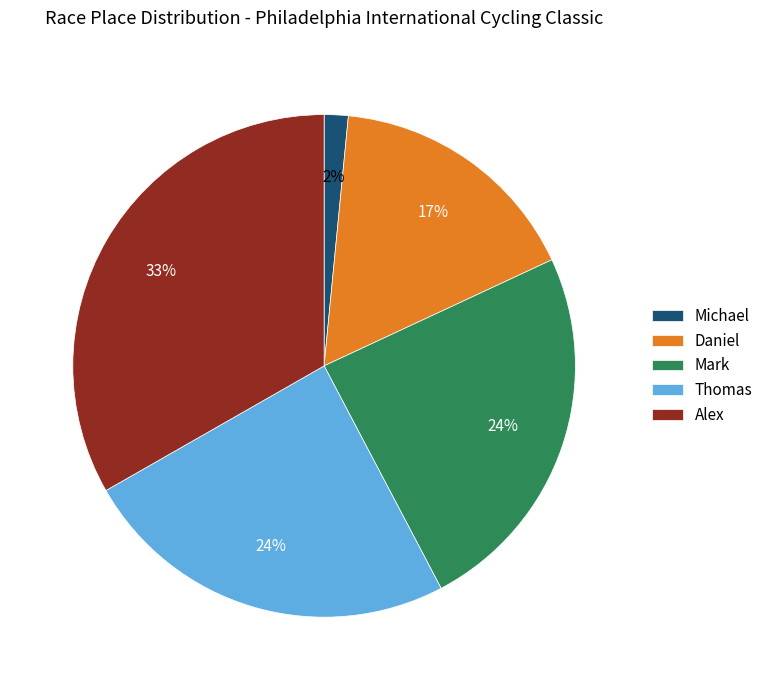

Combined, do Alex and Mark account for over 50%?

Yes